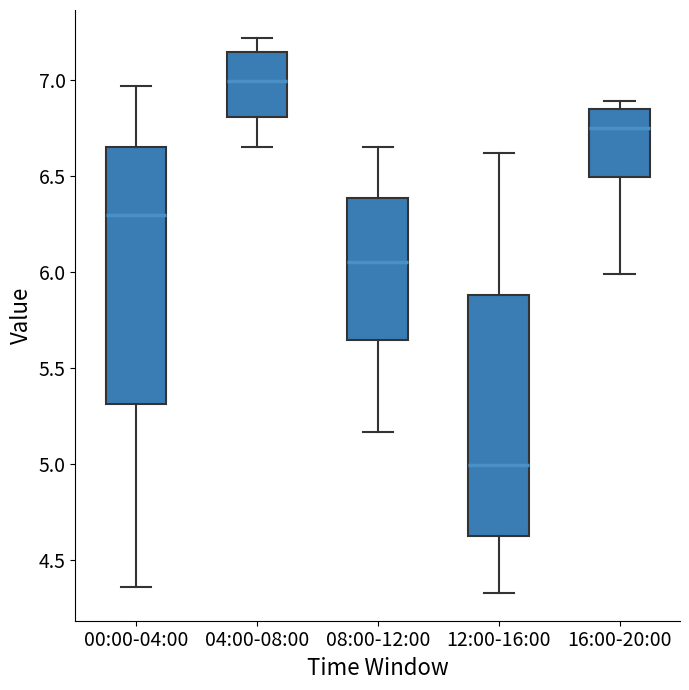

Reading left to right, read every box against the y-axis: the position of its median line, the range the box covers, and the ends of its whiskers. The values are not printed on the chart, so give them approximately, as read against the axis.

00:00-04:00: median 6.30, box 5.30 to 6.65, whiskers 4.35 to 6.95
04:00-08:00: median 7.00, box 6.80 to 7.15, whiskers 6.65 to 7.20
08:00-12:00: median 6.05, box 5.65 to 6.40, whiskers 5.15 to 6.65
12:00-16:00: median 5.00, box 4.65 to 5.90, whiskers 4.35 to 6.60
16:00-20:00: median 6.75, box 6.50 to 6.85, whiskers 6.00 to 6.90